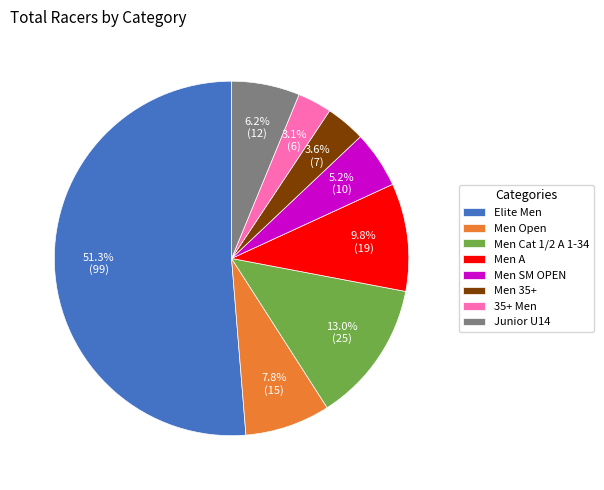

What is the largest slice in the pie chart?

Elite Men